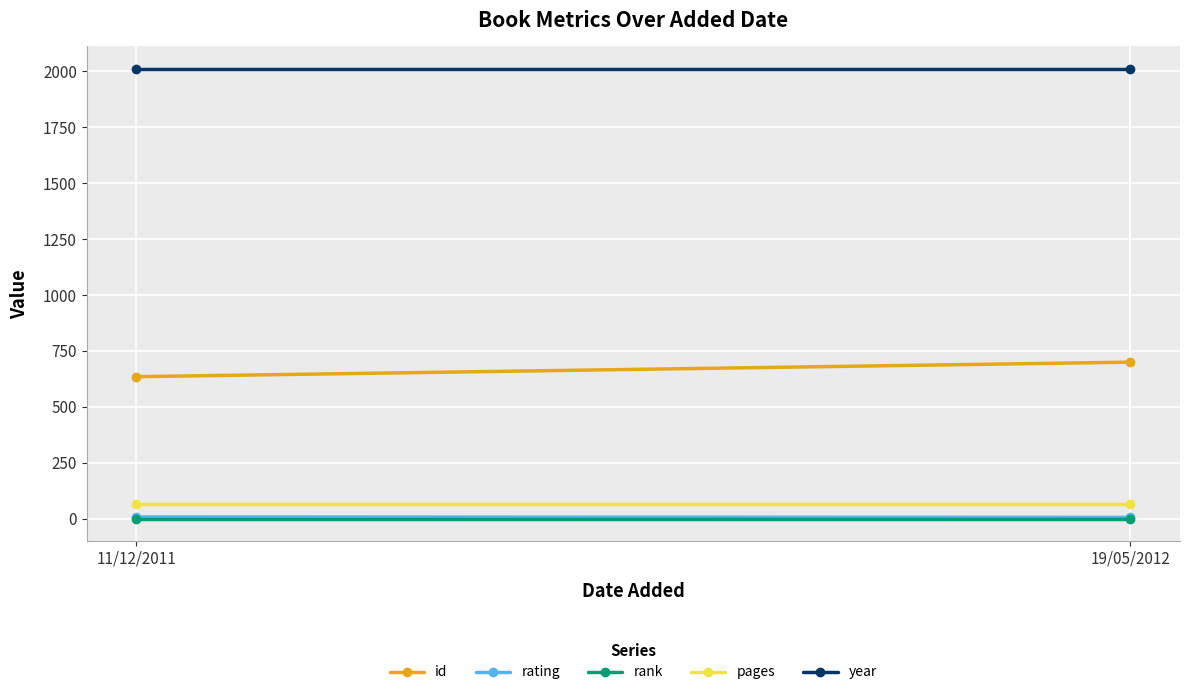

At which label does rank reach its peak?

11/12/2011